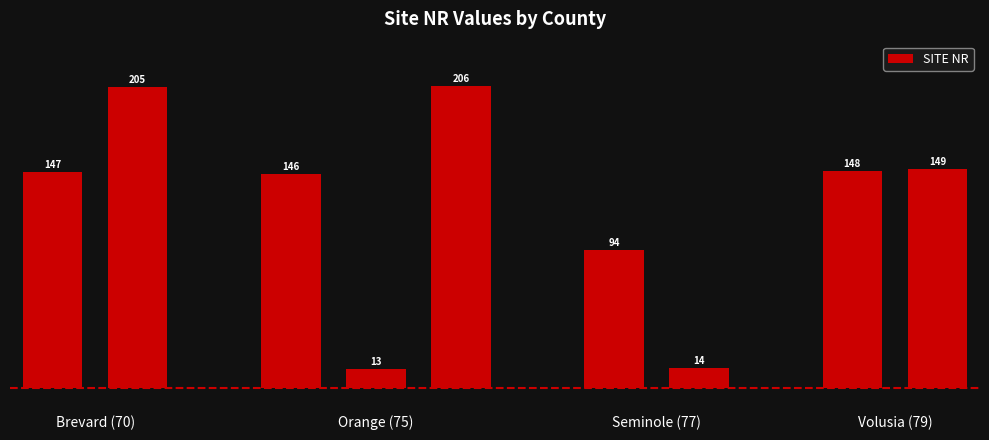

What is the smallest value displayed?

13